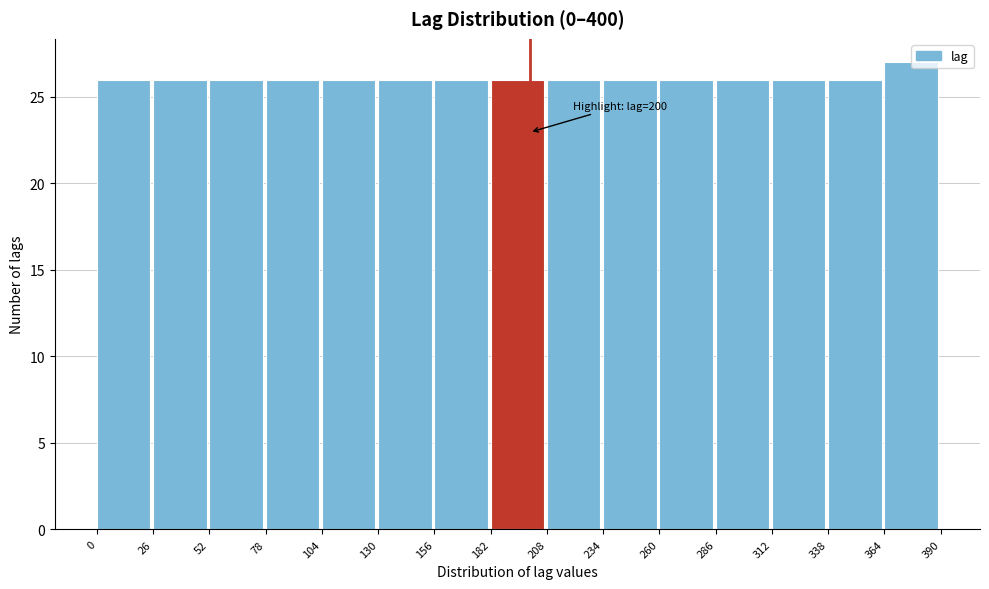

Over which range of the x-axis is the bar tallest?

364 to 390